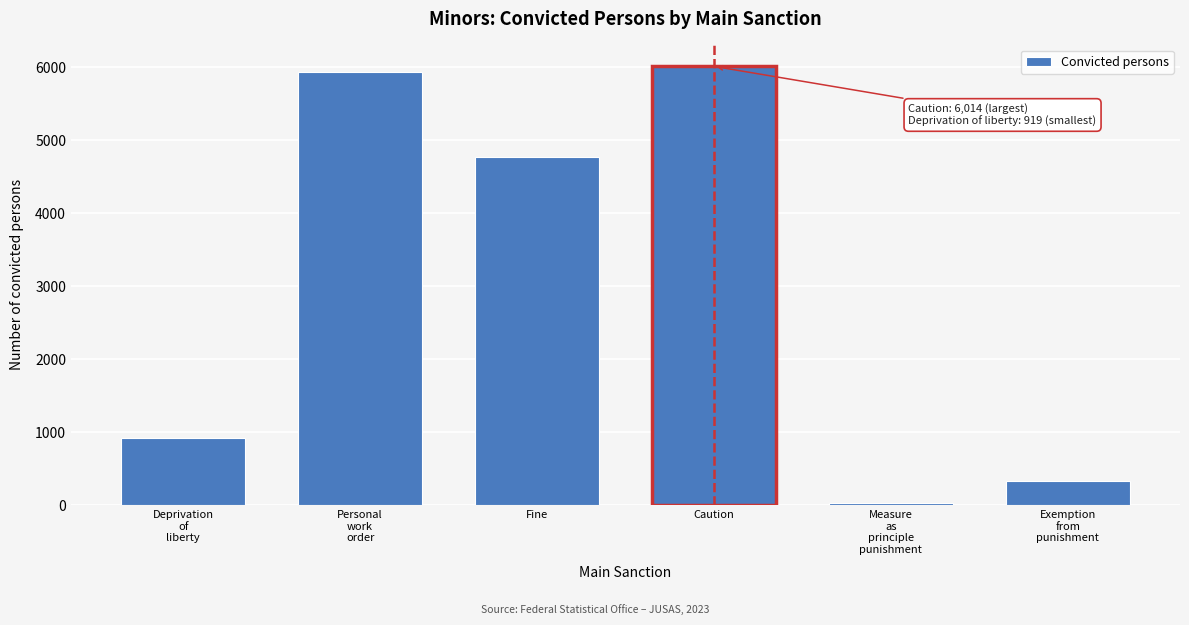

Reading left to right, extract all data points from this chart.

919	5940	4775	6014	26	335